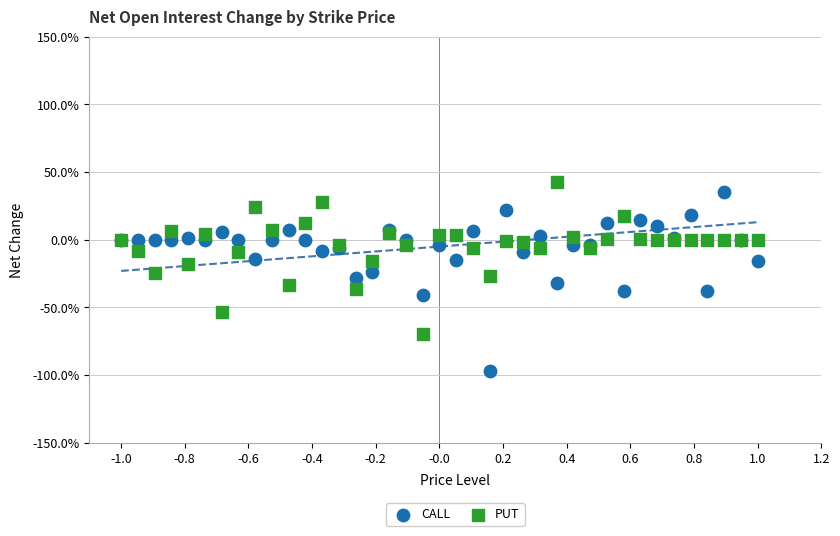

What are all the series names shown in the legend?

CALL, PUT